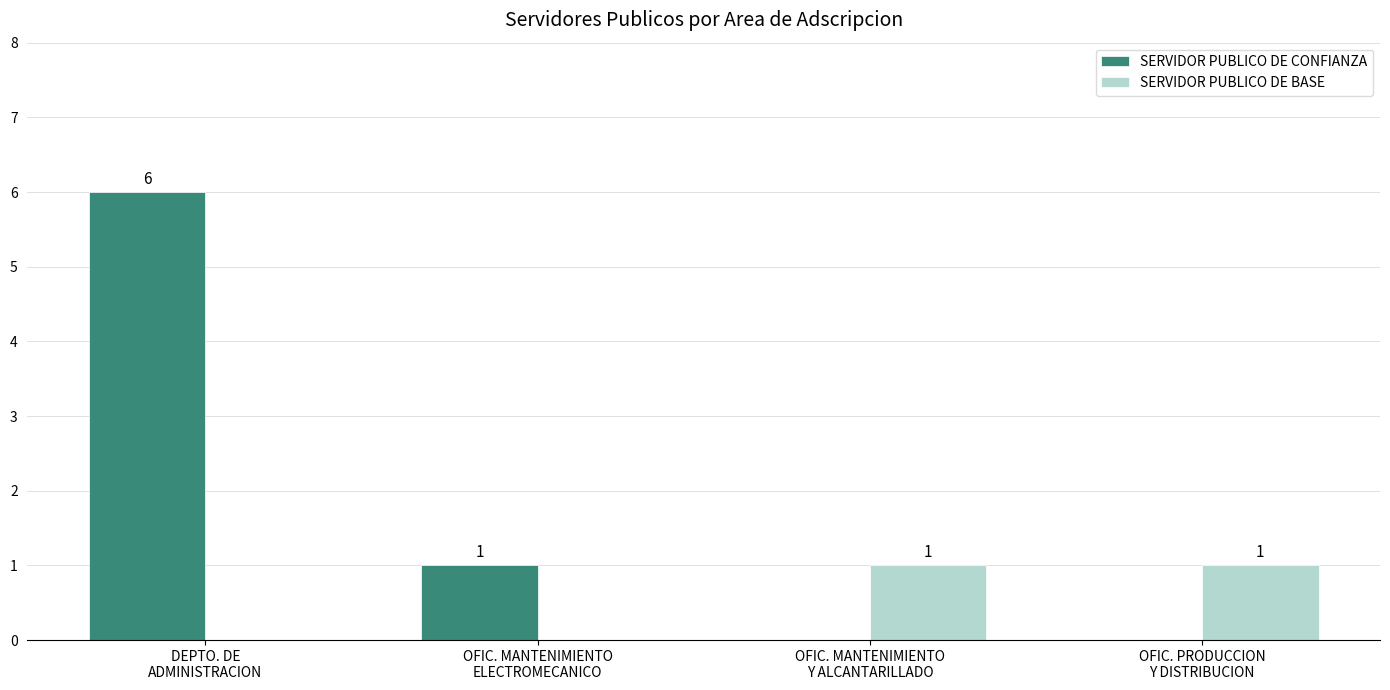

How many groups of bars are there?

4